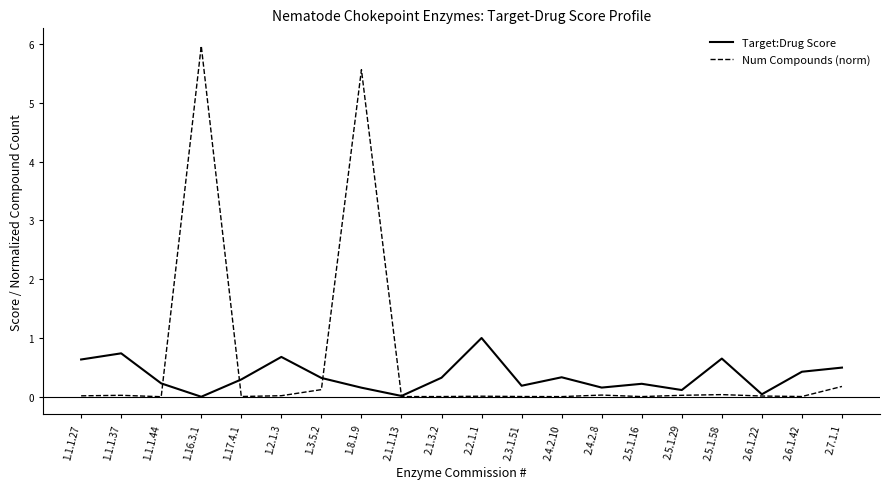

Which category has the highest value across all series?

1.16.3.1